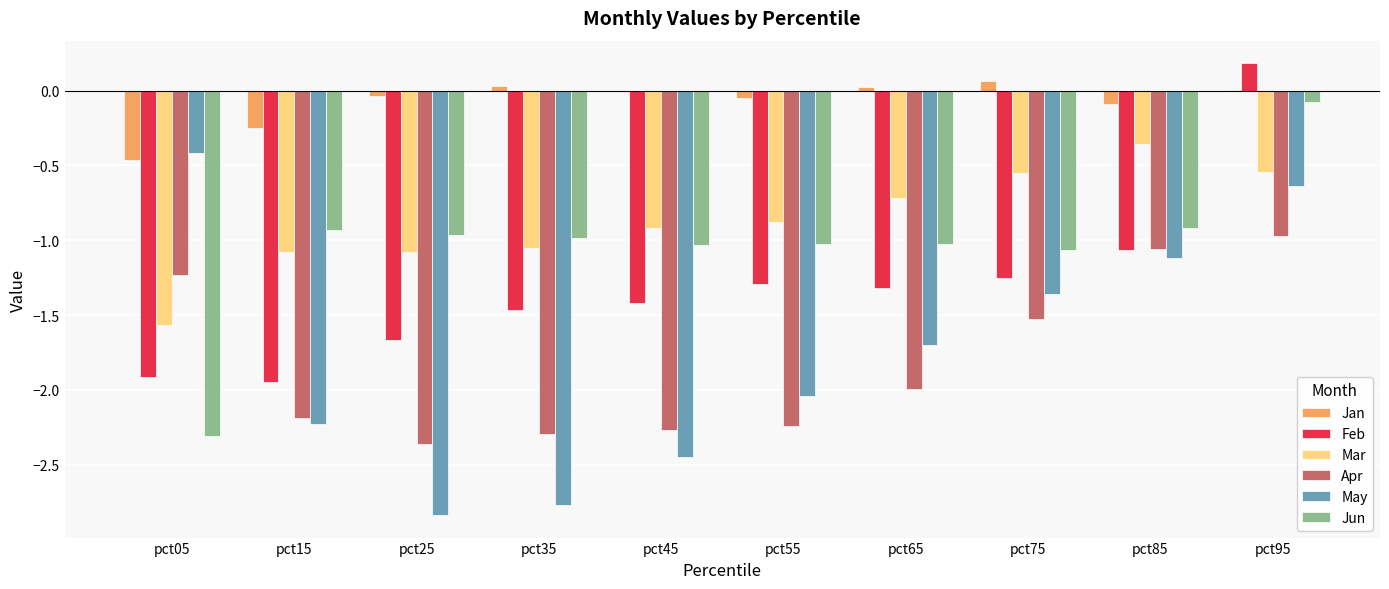

Between pct15 and pct25, which series saw the biggest shift?

May